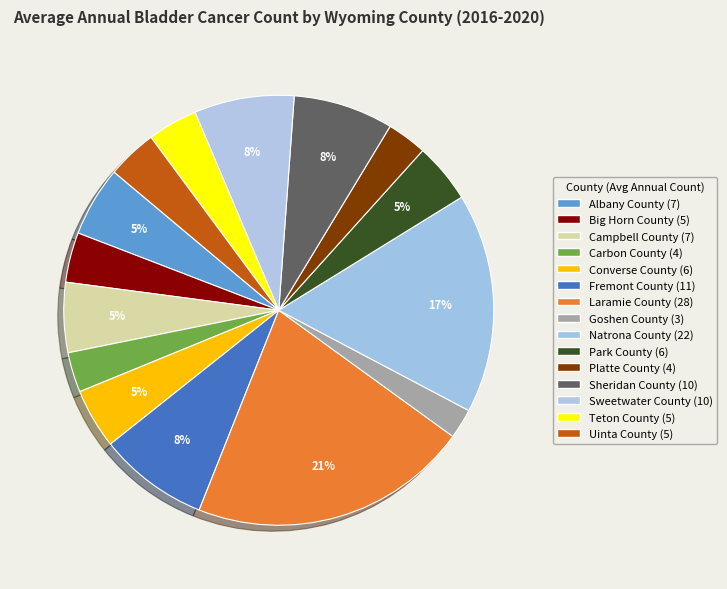

True or false: Platte County accounts for 3% of the total.

True